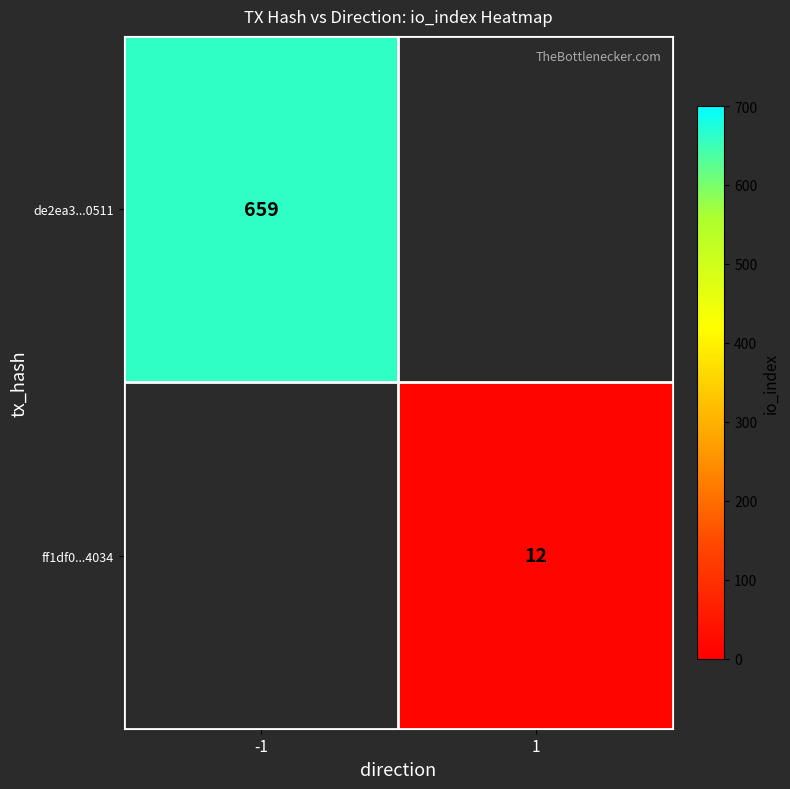

The ff1df0...4034 series shows 12 at 1. True or false?

True